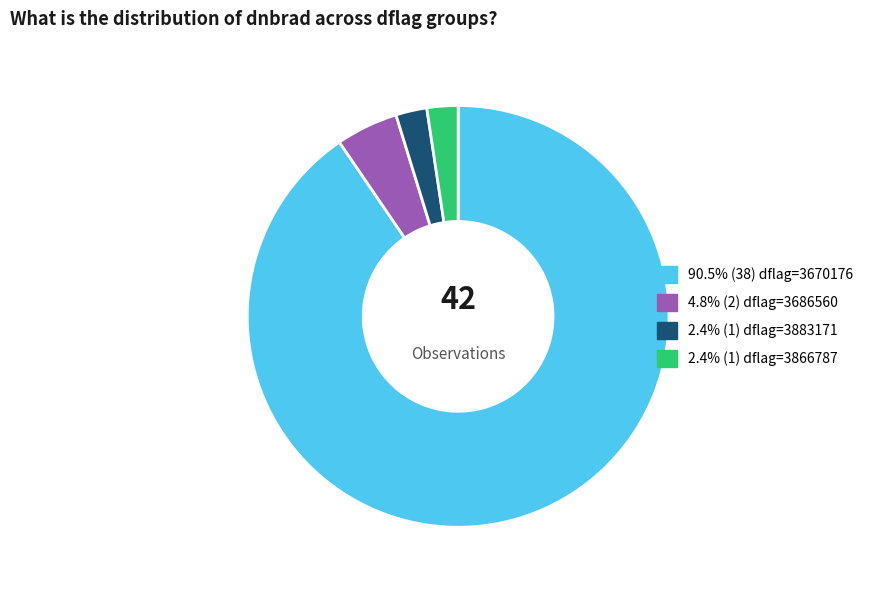

Does any single category account for the majority?

Yes